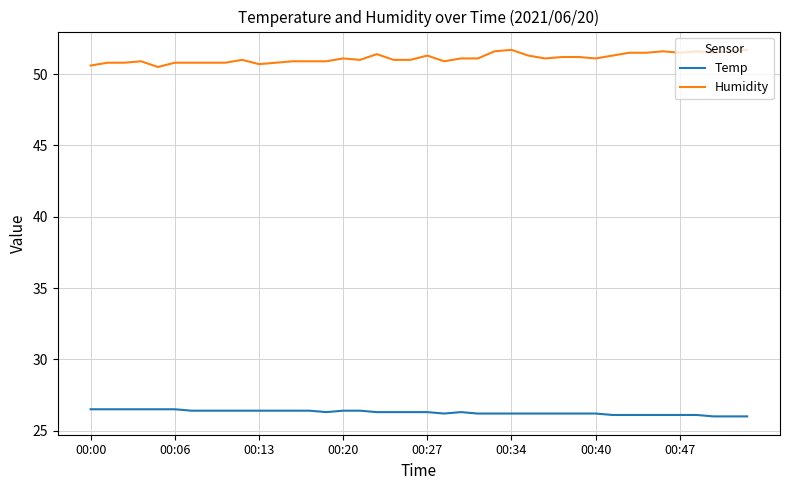

List the series in order of their peak value, highest first.

Humidity, Temp